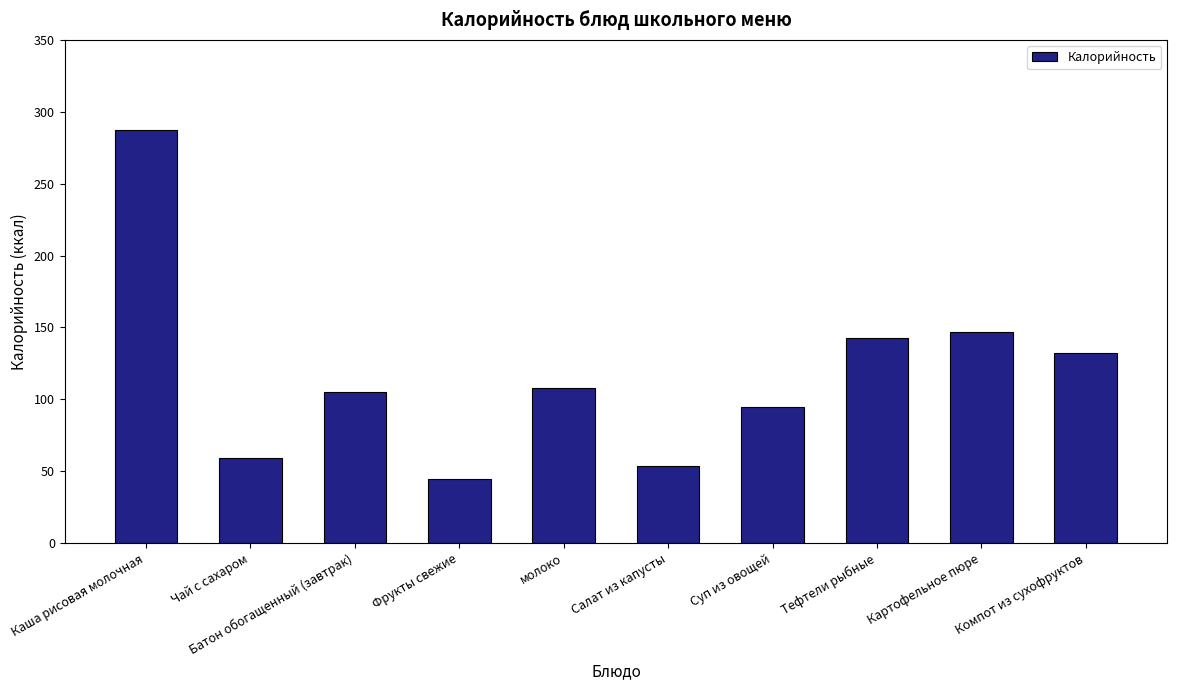

Reading right to left, what are all the values shown in this chart?

132.5	146.7	142.5	95.0	53.9	108.0	44.6	104.8	59.3	287.5